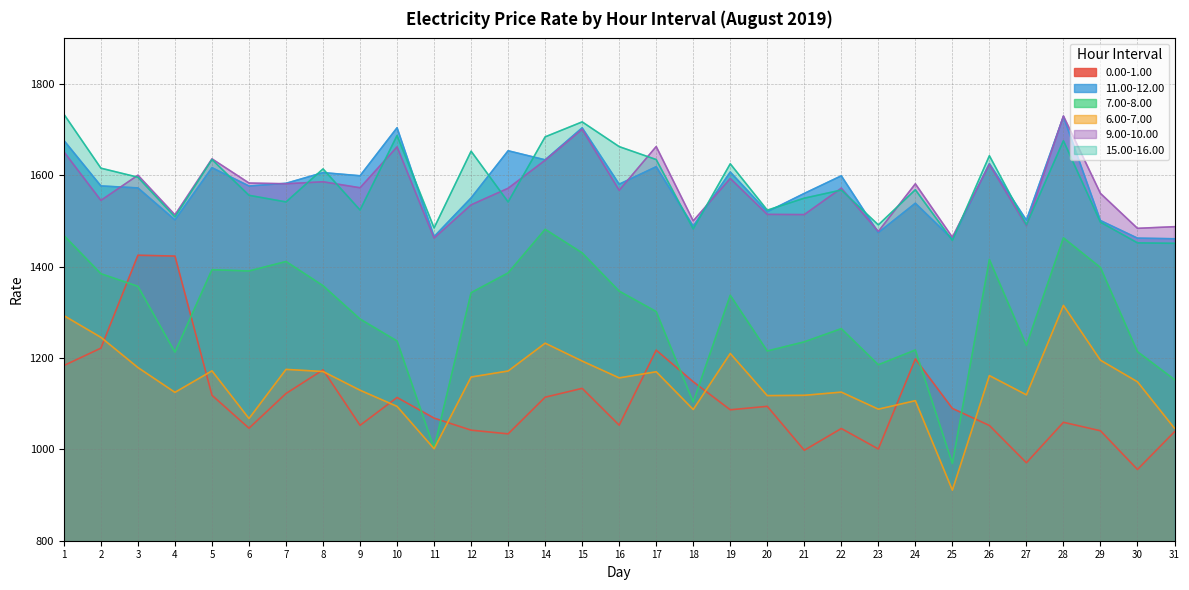

How many interior local peaks does the 15.00-16.00 series have?

10